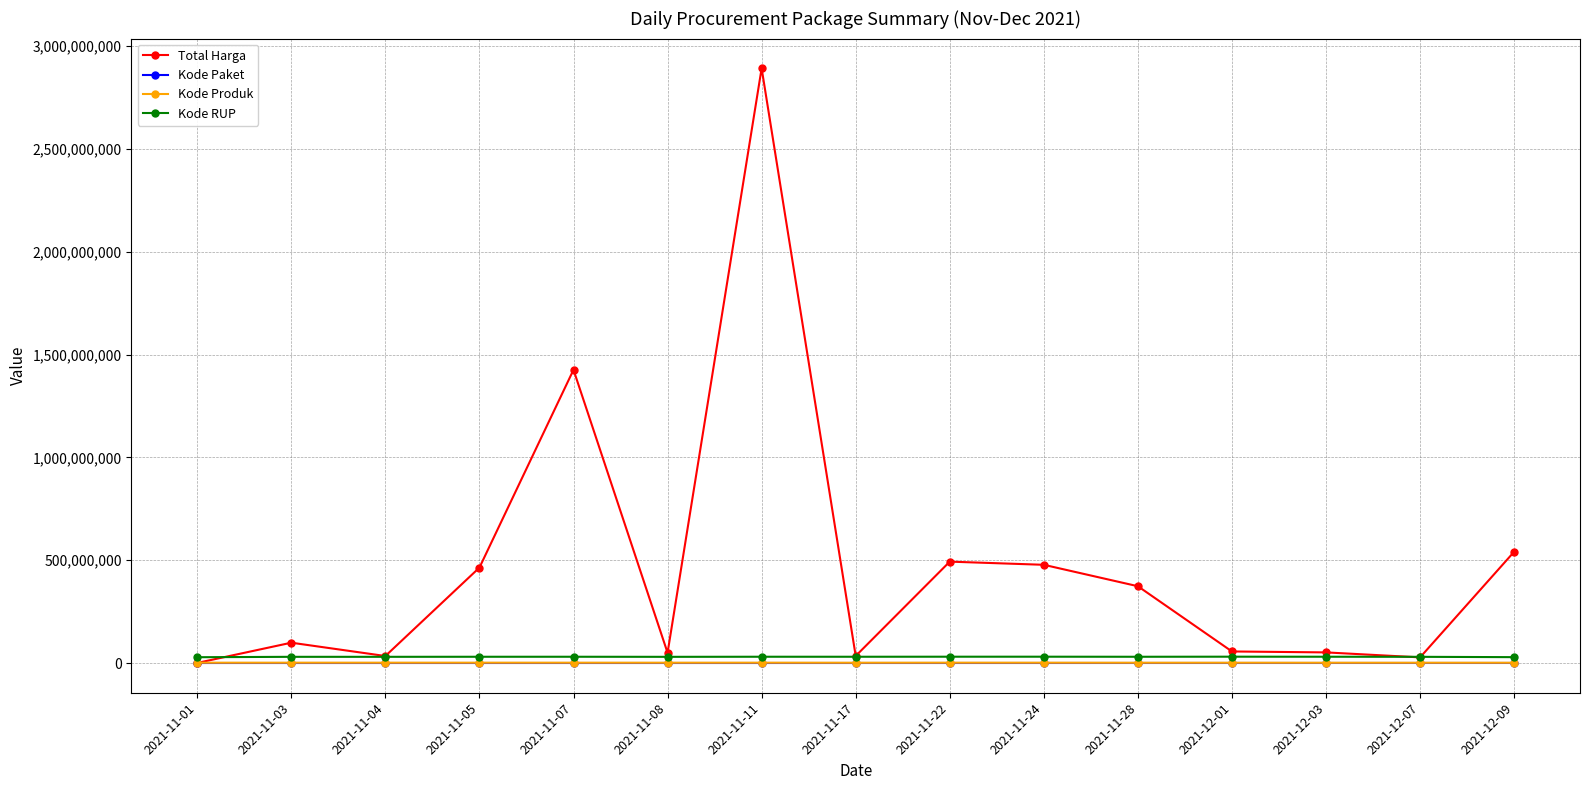

True or false: Kode RUP and Kode Produk cross at least once.

False